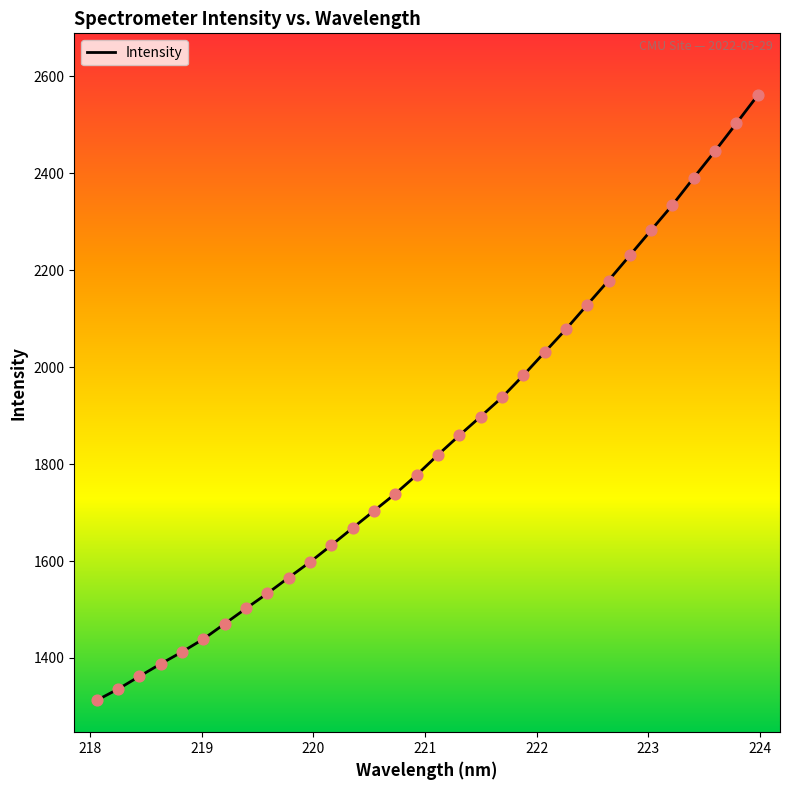

What is the greatest value displayed?

2560.4